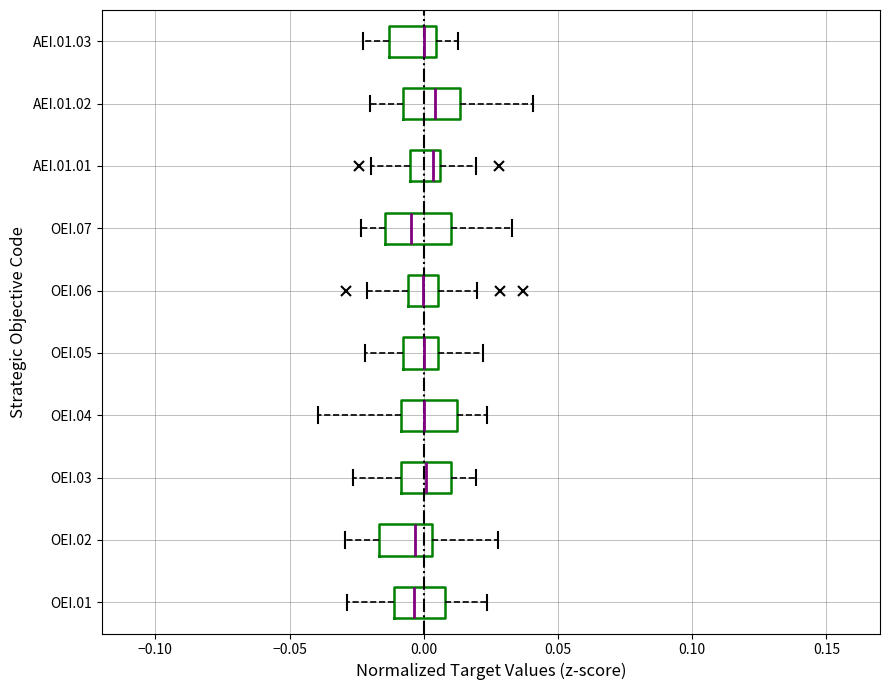

Reading bottom to top, transcribe this box plot: for each box, give where its median line is, the range the box spans, and where its two whiskers end, as read against the x-axis. The values are not printed on the chart, so give them approximately, as read against the axis.

OEI.01: median -0.005, box -0.010 to 0.010, whiskers -0.030 to 0.025
OEI.02: median -0.005, box -0.015 to 0.005, whiskers -0.030 to 0.030
OEI.03: median 0.000, box -0.010 to 0.010, whiskers -0.025 to 0.020
OEI.04: median 0.000, box -0.010 to 0.010, whiskers -0.040 to 0.025
OEI.05: median 0.000, box -0.010 to 0.005, whiskers -0.020 to 0.020
OEI.06: median 0.000, box -0.005 to 0.005, whiskers -0.020 to 0.020
OEI.07: median -0.005, box -0.015 to 0.010, whiskers -0.025 to 0.035
AEI.01.01: median 0.005 (just left of the box's right edge), box -0.005 to 0.005, whiskers -0.020 to 0.020
AEI.01.02: median 0.005, box -0.010 to 0.015, whiskers -0.020 to 0.040
AEI.01.03: median 0.000, box -0.015 to 0.005, whiskers -0.025 to 0.015